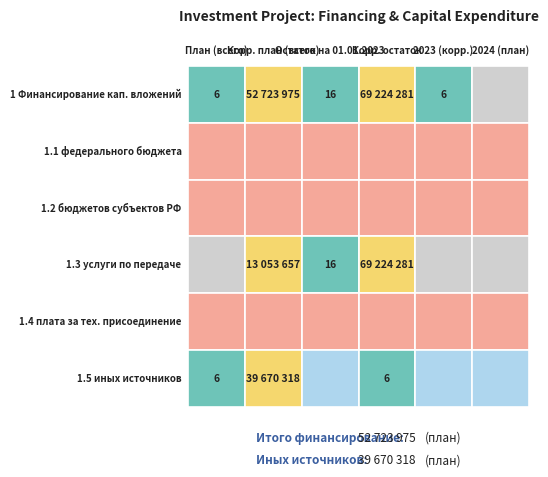

Which series has the largest total across all categories?

1 Финансирование кап. вложений